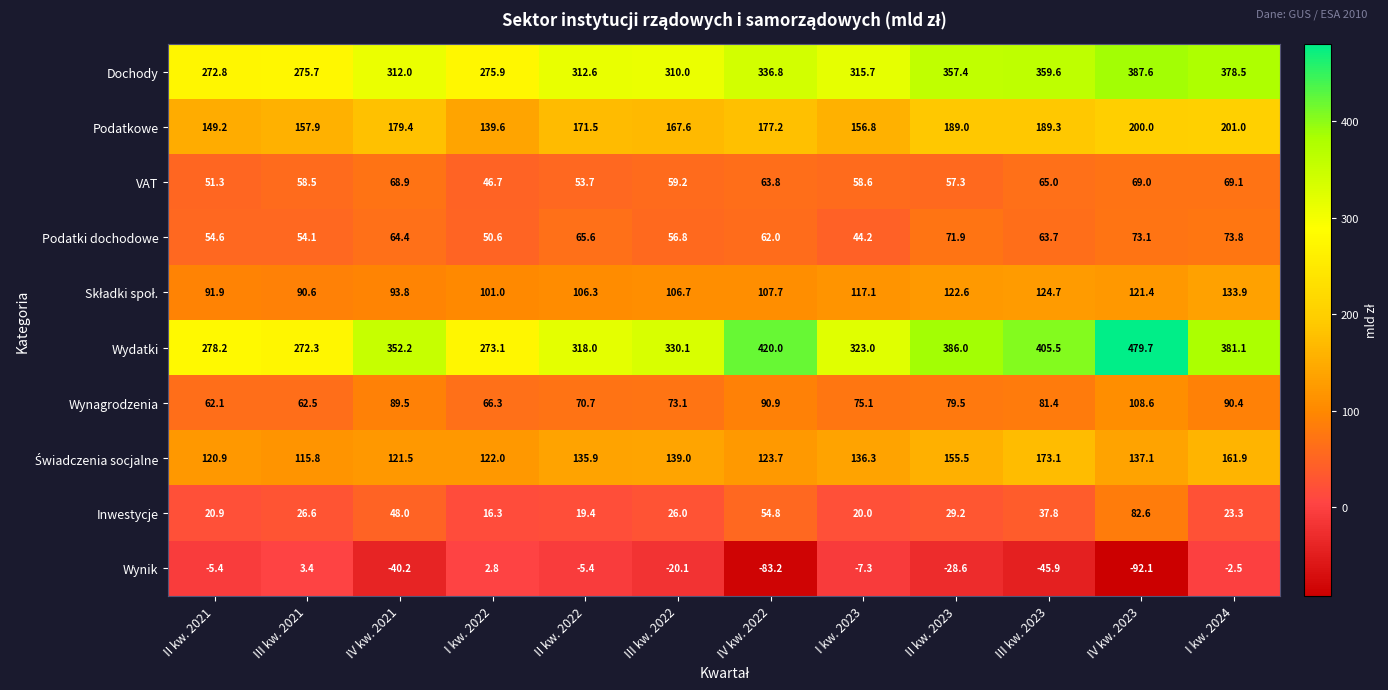

Which series has the largest range (max minus min)?

Wydatki